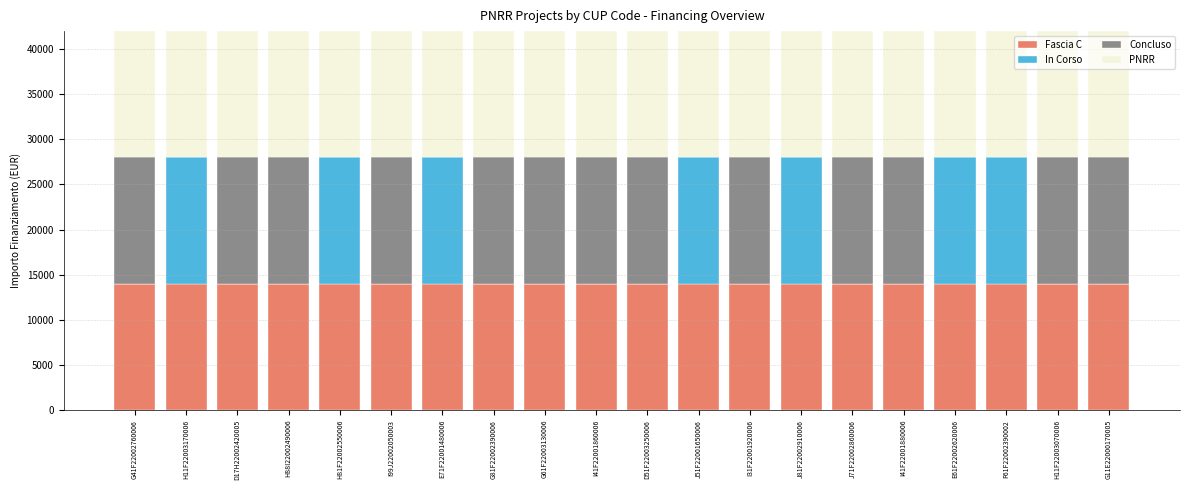

Is it true that Fascia C equals 4176 at I99J22002050003?

False